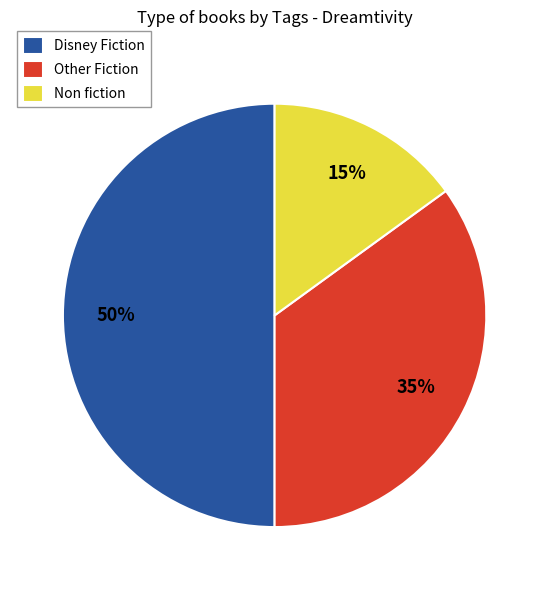

Count the number of slices in the pie.

3